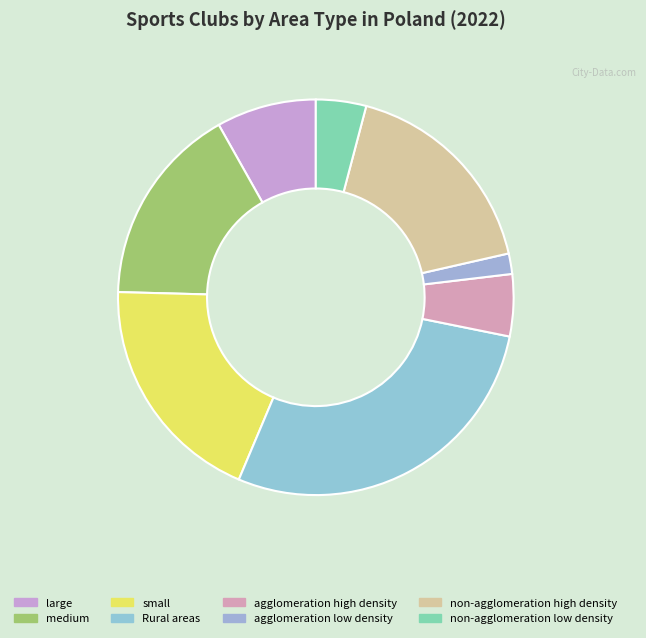

What is the change in value from Rural areas to agglomeration low density?

-523